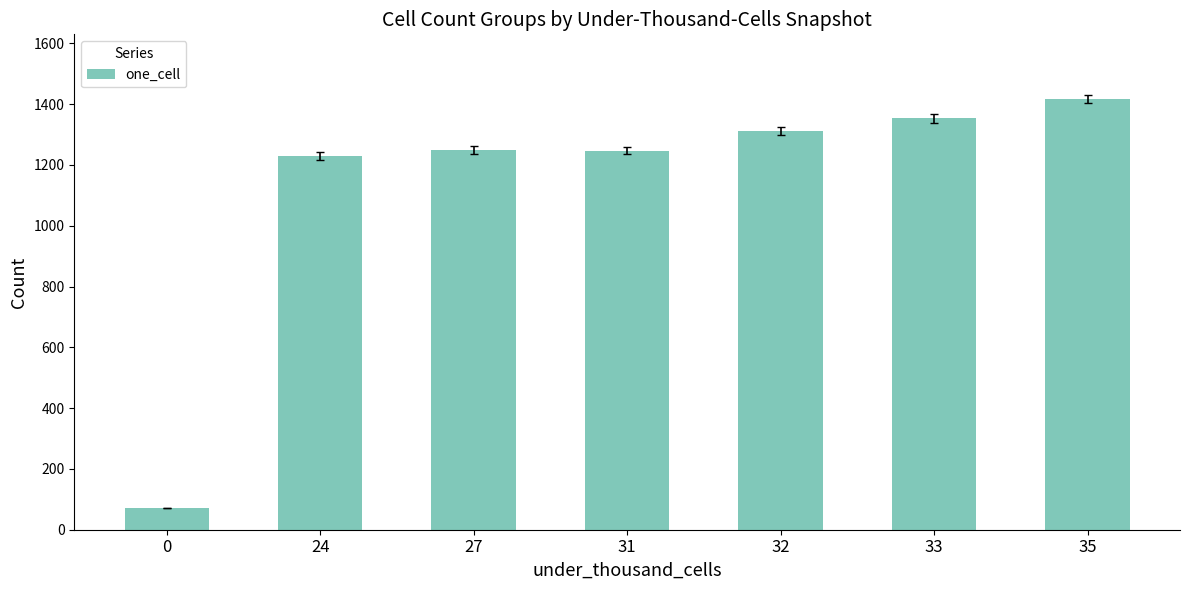

What is the difference between the maximum and minimum values?

1345